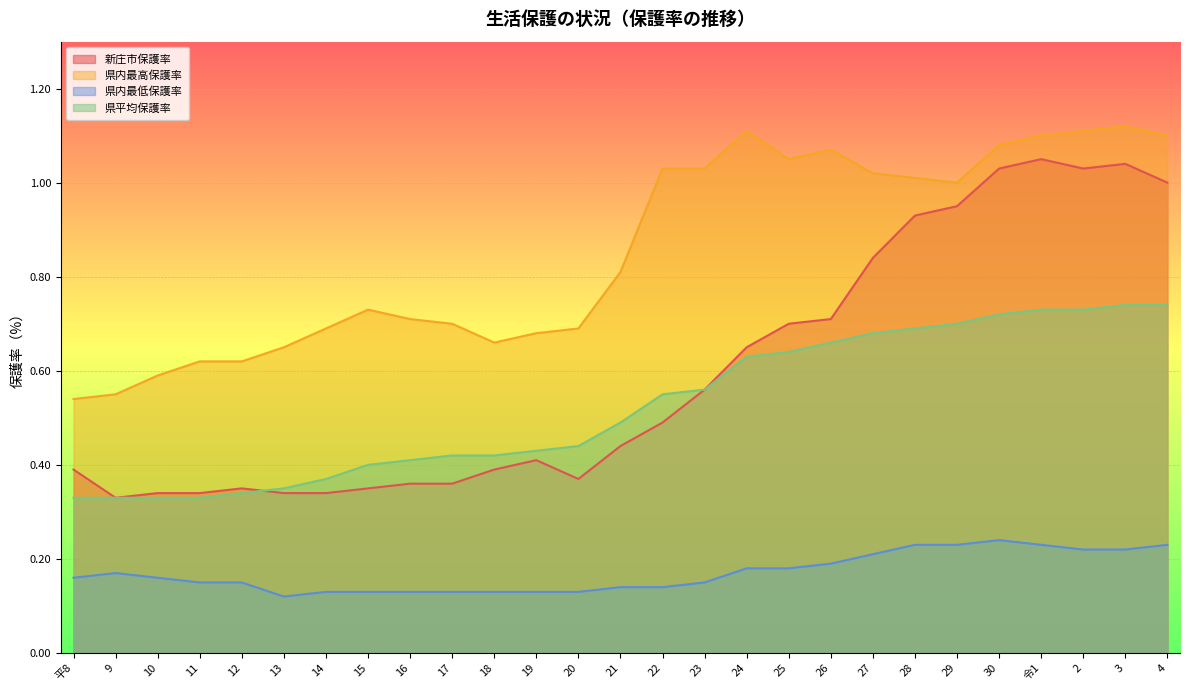

The 県内最高保護率 series shows 0.7 at 19. True or false?

True